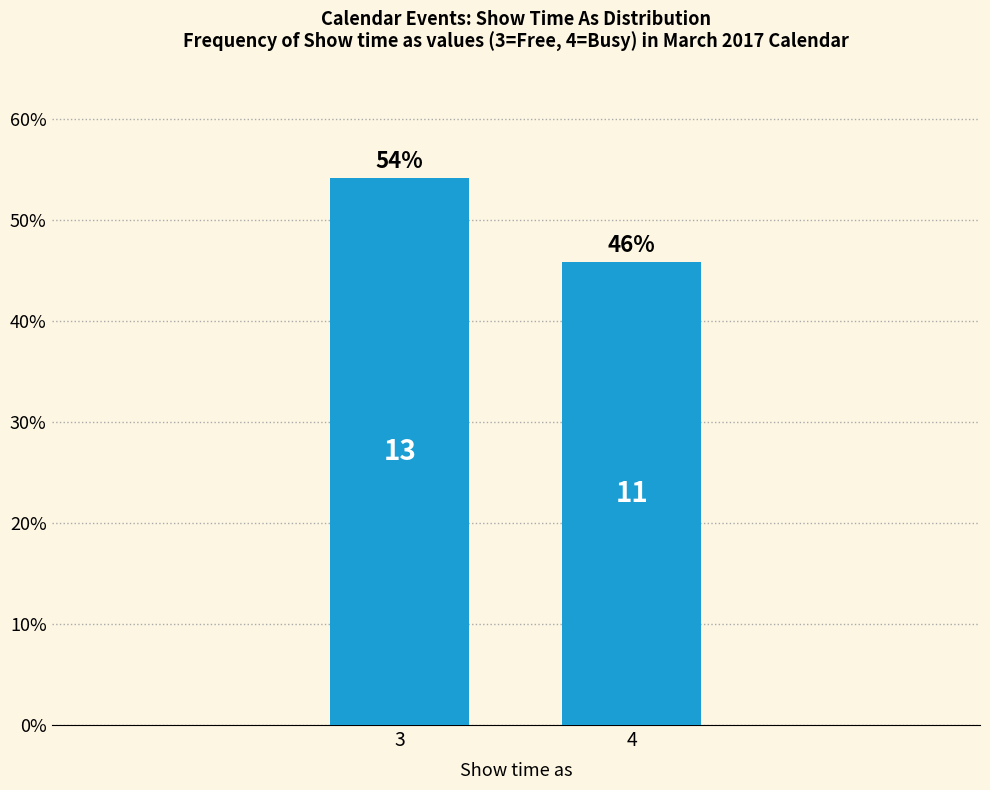

Is it true that the value at 3 is 54.2?

True